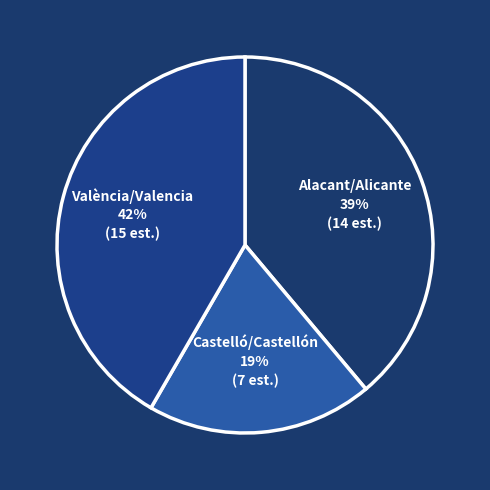

To the nearest percent, what percentage of the pie is València/Valencia?

42%